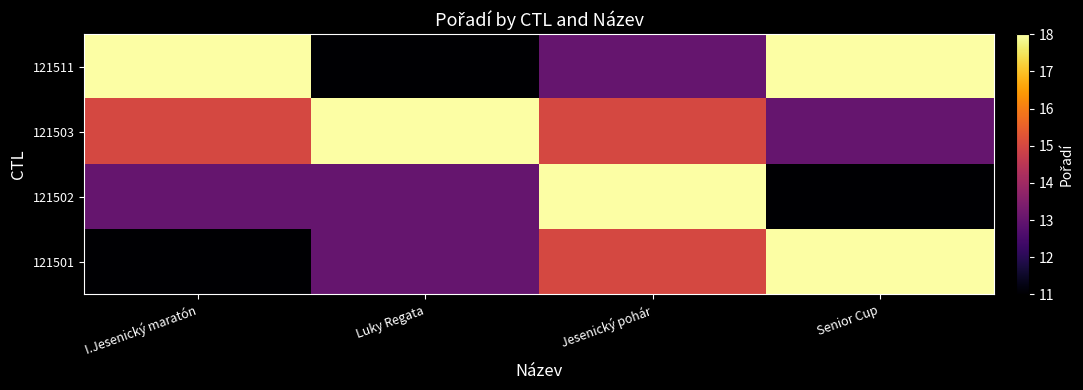

Reading left to right, transcribe all the data shown in this chart.

121501: I.Jesenický maratón=11	Luky Regata=13	Jesenický pohár=15	Senior Cup=18
121502: I.Jesenický maratón=13	Luky Regata=13	Jesenický pohár=18	Senior Cup=11
121503: I.Jesenický maratón=15	Luky Regata=18	Jesenický pohár=15	Senior Cup=13
121511: I.Jesenický maratón=18	Luky Regata=11	Jesenický pohár=13	Senior Cup=18